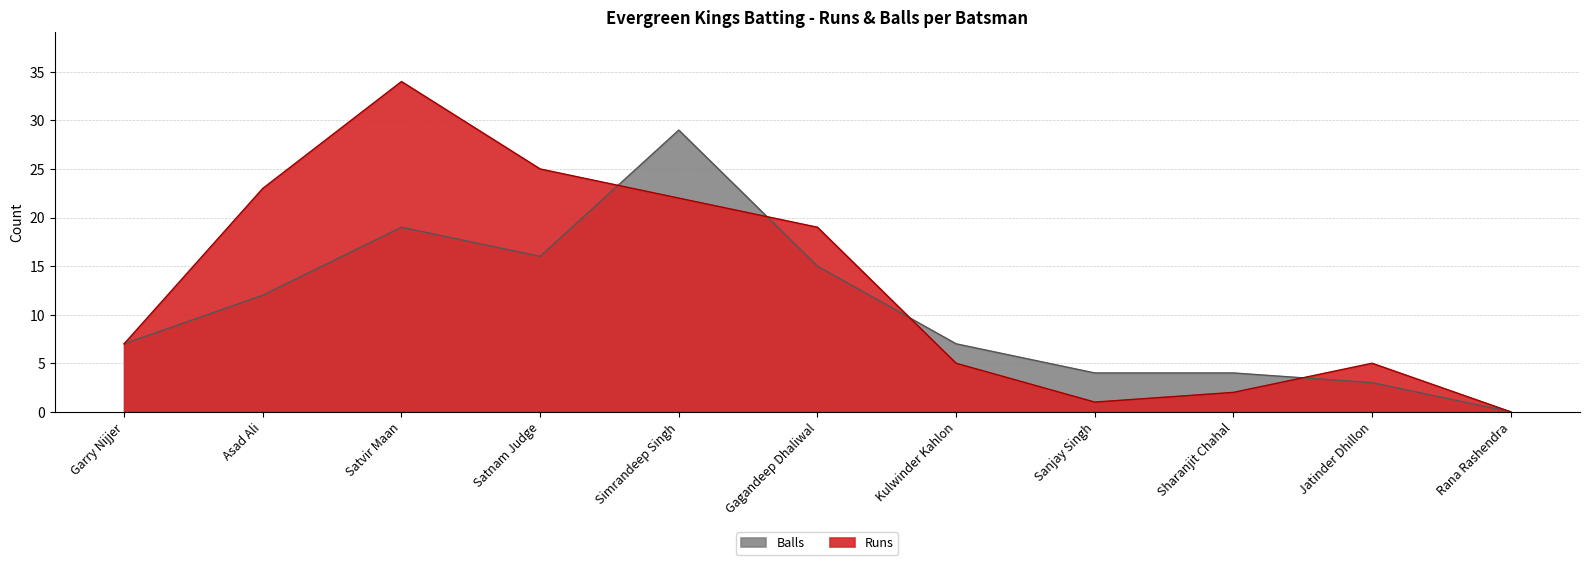

How many lines are shown in the chart?

2